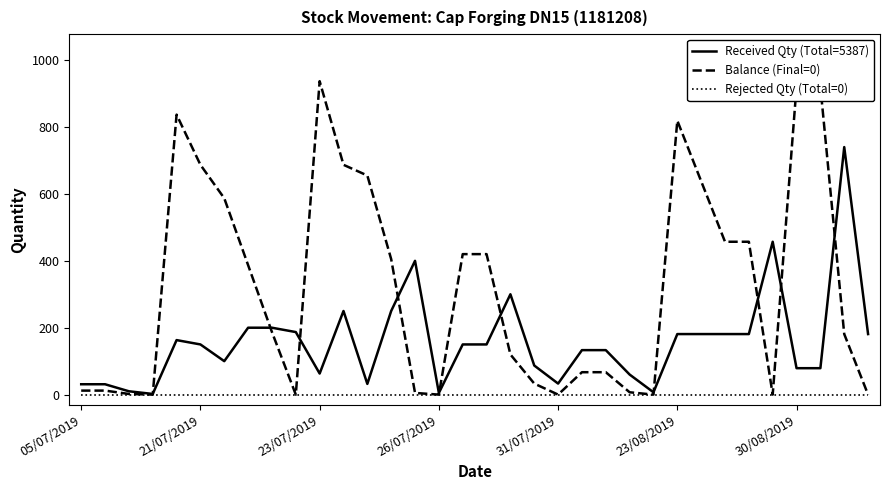

Rank the series by their maximum value, from highest to lowest.

Balance (Final=0), Received Qty (Total=5387), Rejected Qty (Total=0)